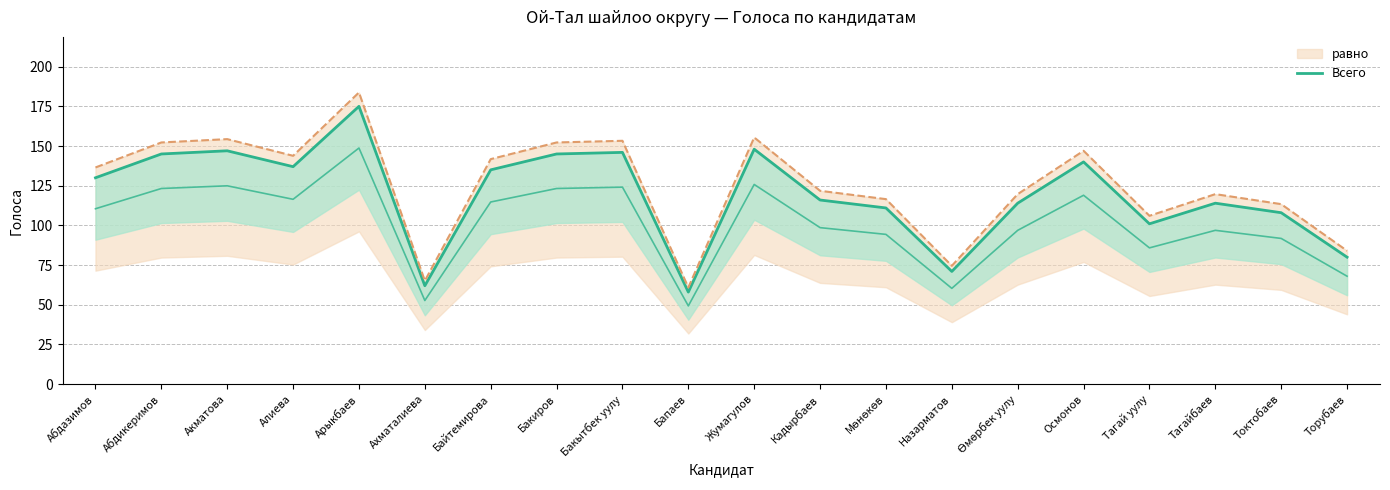

At which label is the value closest to 116?

Кадырбаев